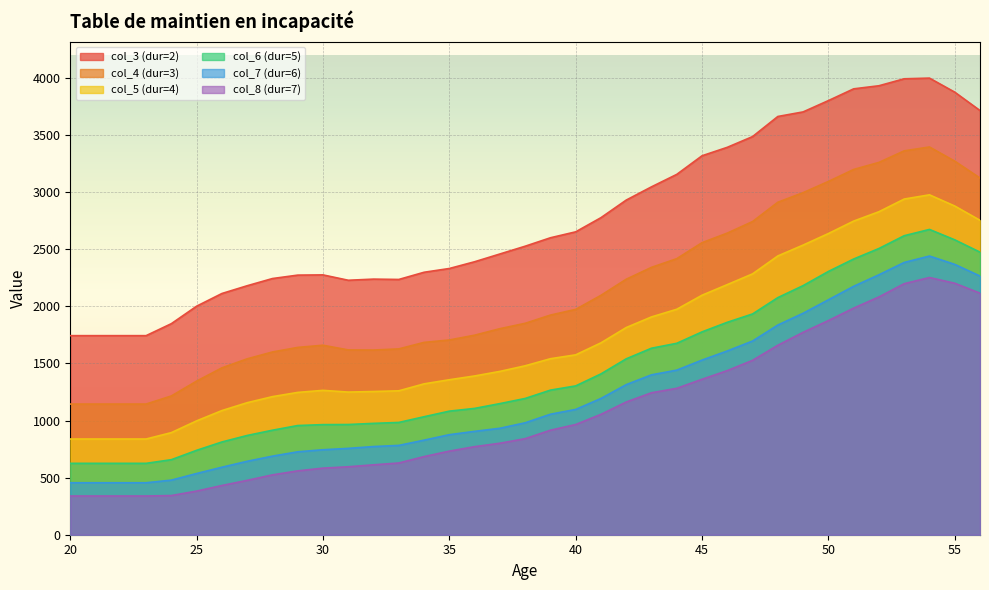

What is the sum of all col_5 (dur=4) values?

63741